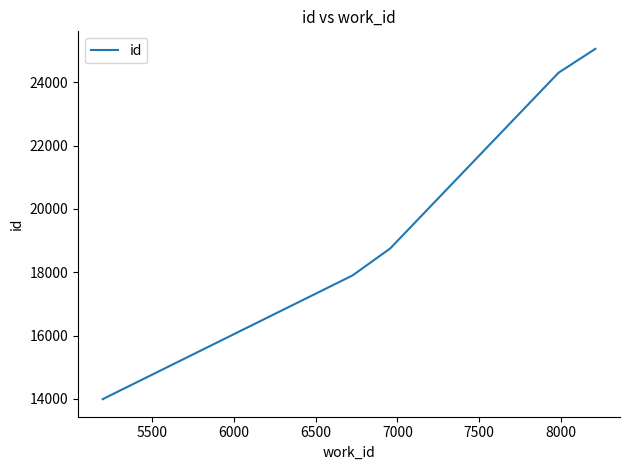

What is the value of the 1st point from the left?

13989